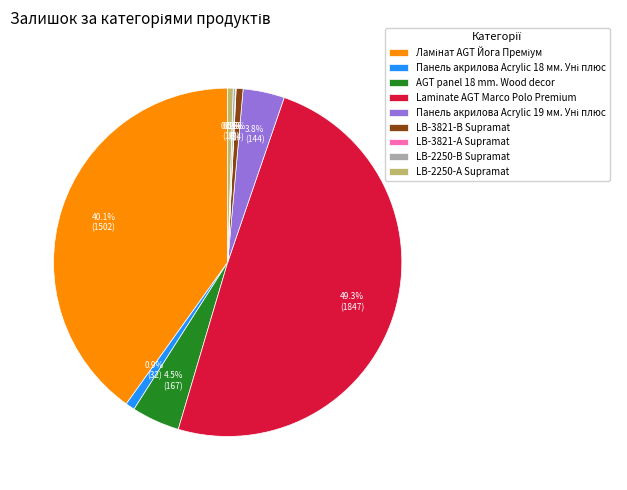

Is it true that LB-3821-В Supramat is 14% of the pie?

False